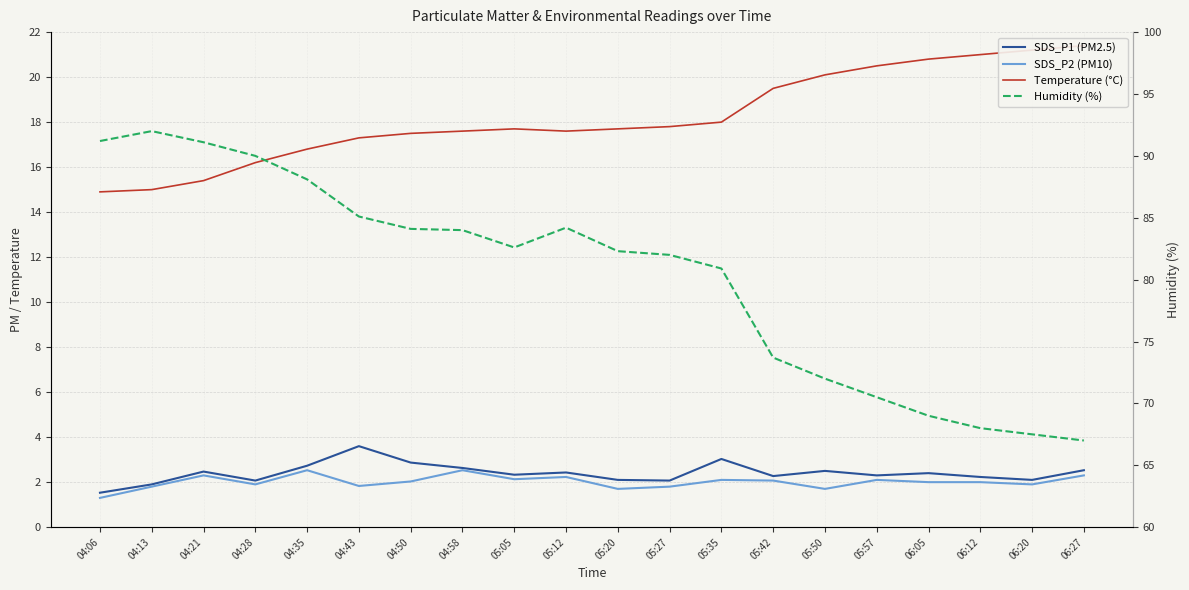

What is the value of the Temperature (°C) point at the 6th from the left?

17.3